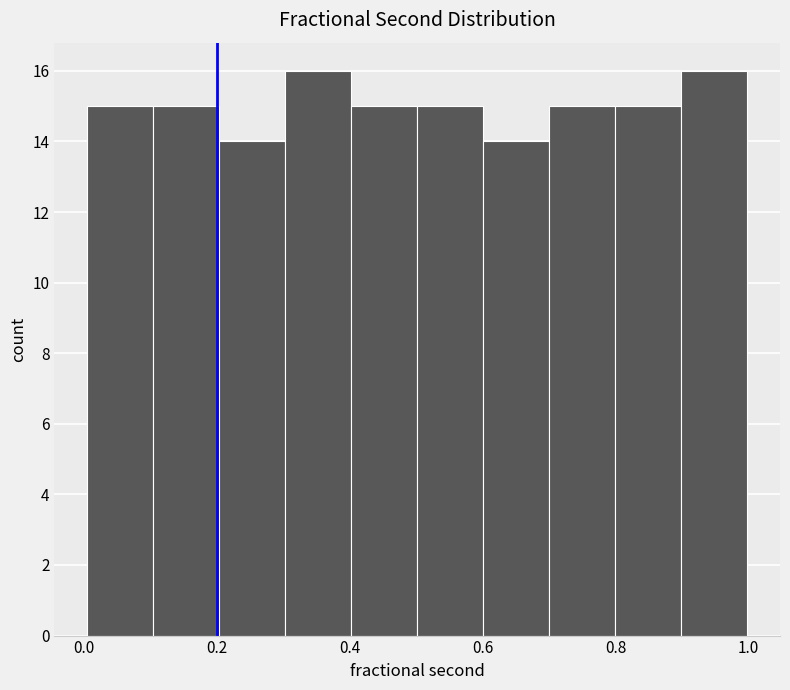

How tall is the bar that spans 0.8 to 0.9 on the x-axis? Neither the bar edges nor the heights are printed on the chart, so give them approximately, as read against the axes.

15